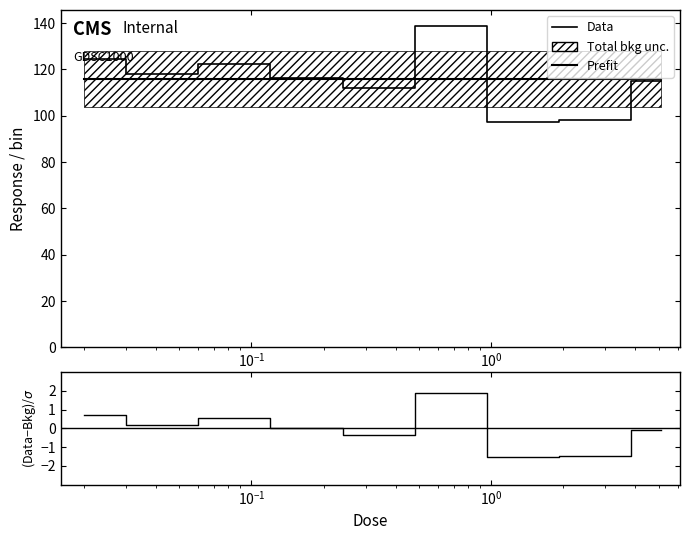

True or false: Prefit and (Data-Bkg)/σ intersect in this chart.

False